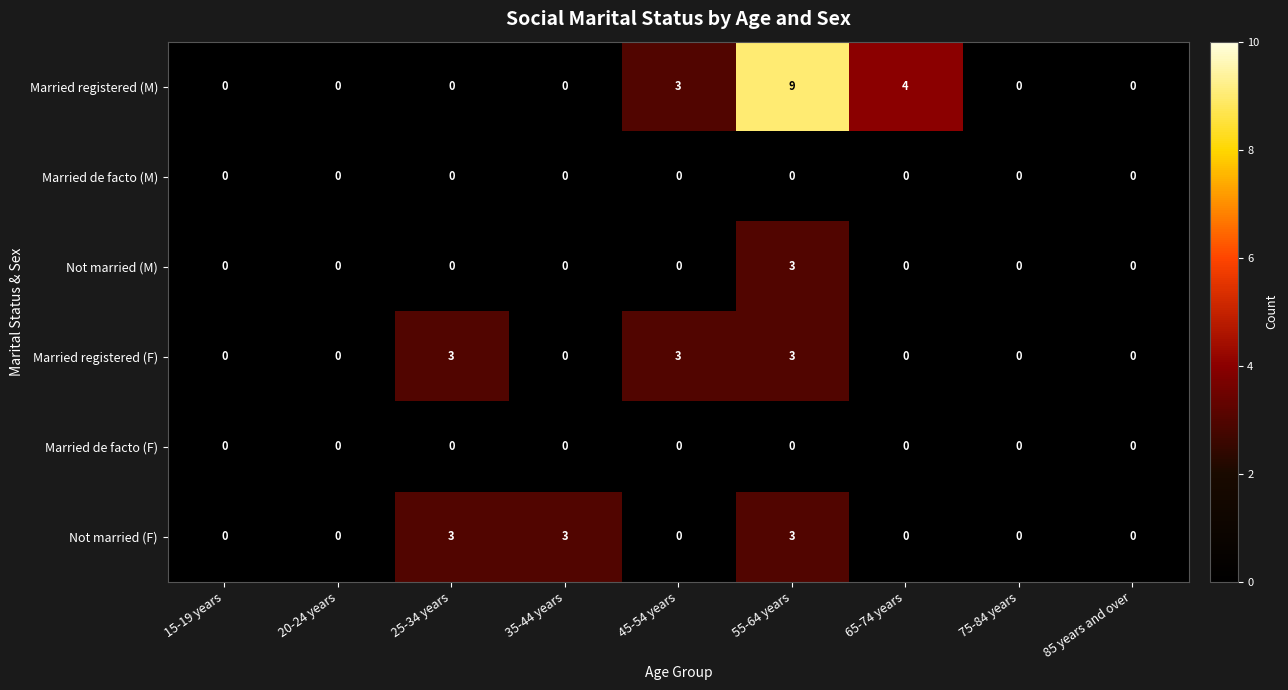

Is it true that Not married (F) equals -1 at 45-54 years?

False